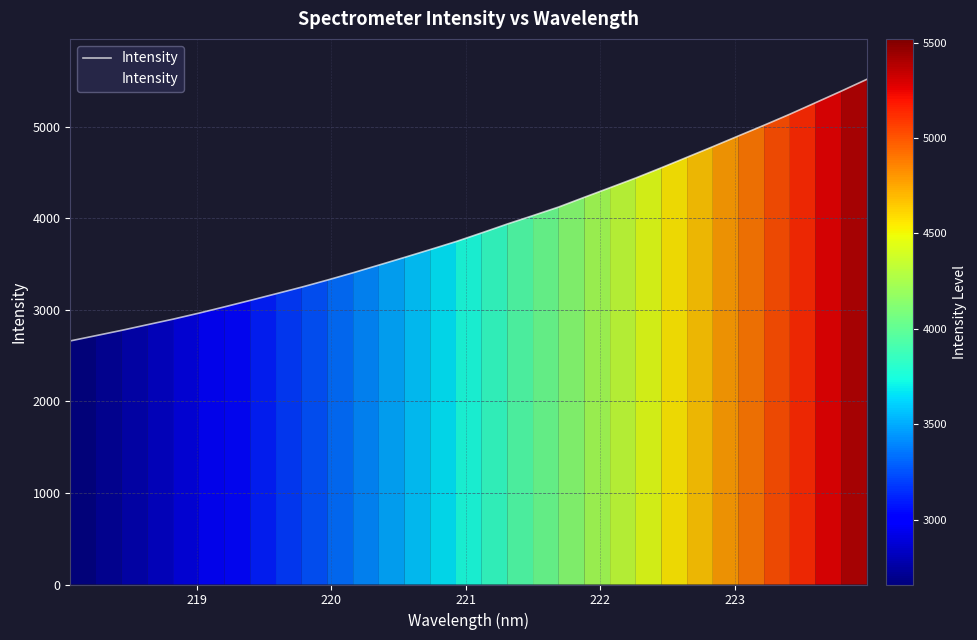

What is the difference between the maximum and minimum values?

2858.2